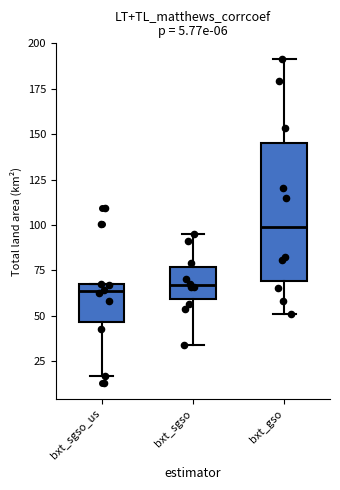

Where is the lower edge of the box for bxt_sgso_us on the y-axis? The values are not printed on the chart, so give them approximately, as read against the axis.

45